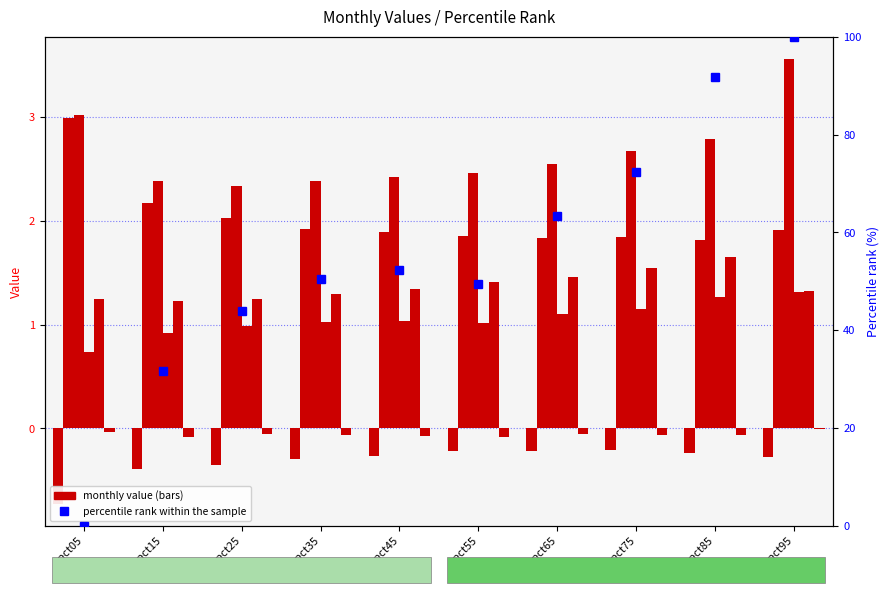

At how many categories does at least one series exceed 3?

2